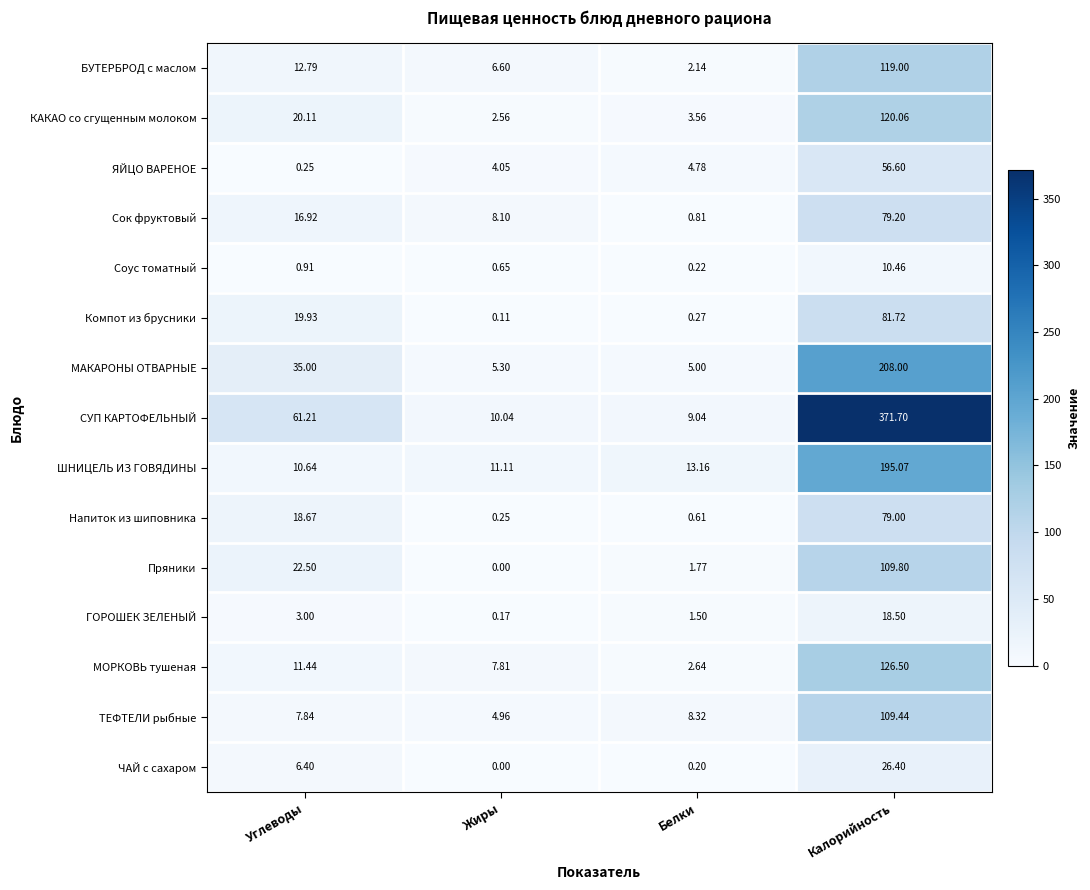

Is the value of Напиток из шиповника at Белки greater than the value of СУП КАРТОФЕЛЬНЫЙ at Белки?

No